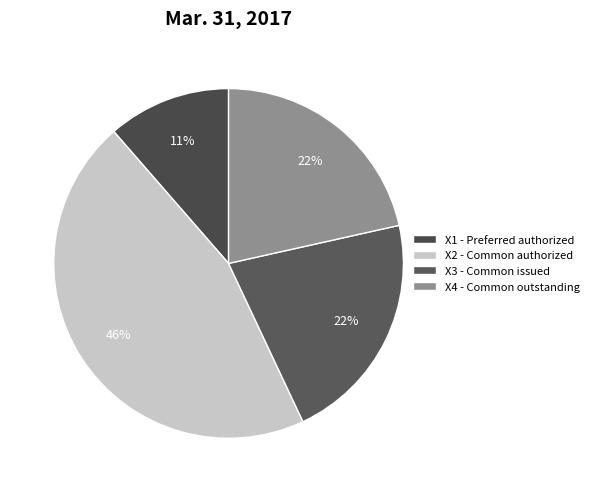

Does any single category account for the majority?

No